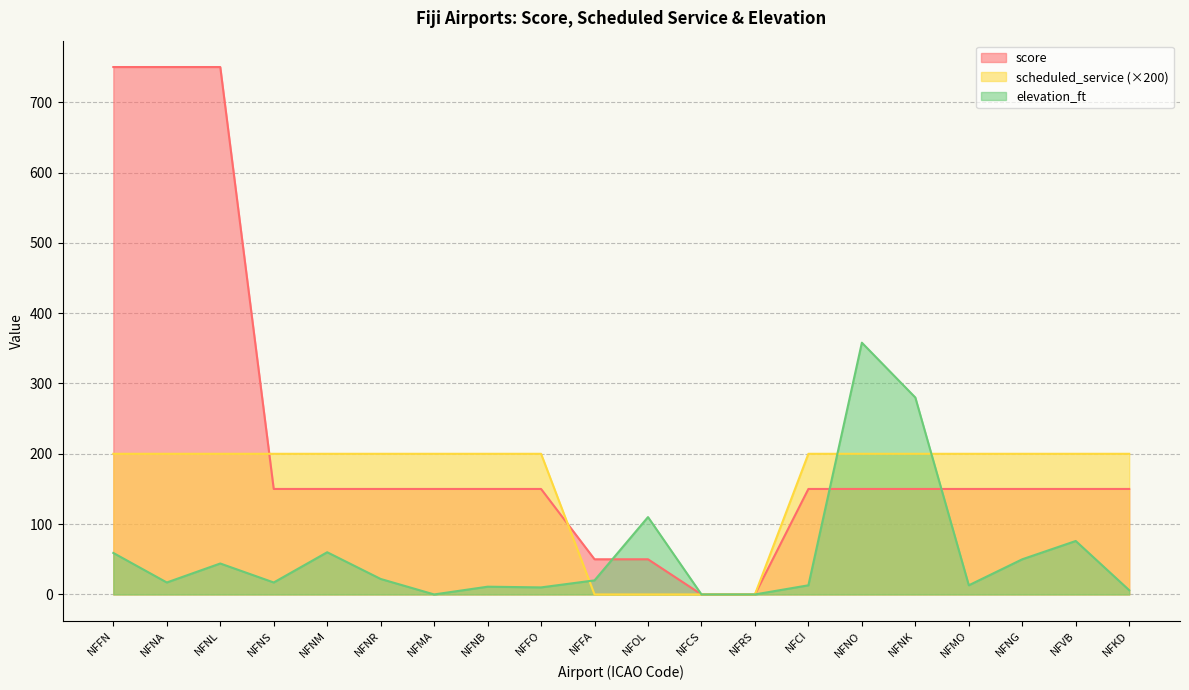

Which category has the highest value in the scheduled_service series?

NFFN